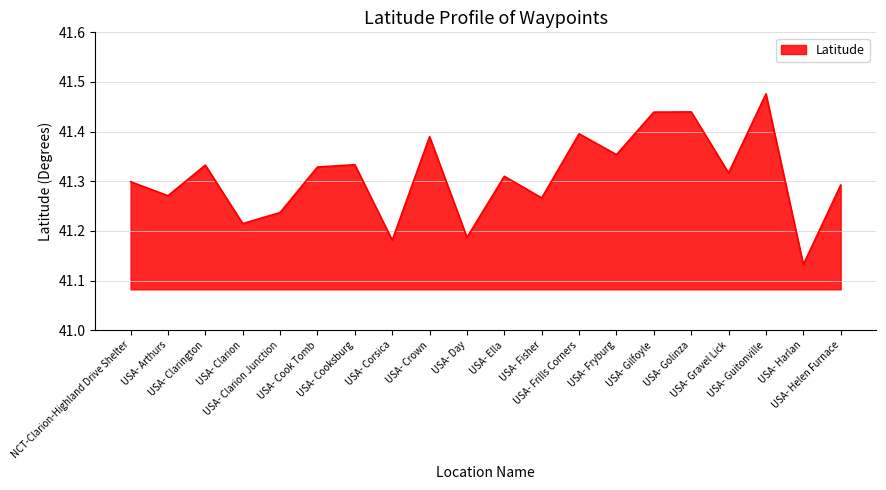

The chart shows a value of 58.6 at USA- Helen Furnace. True or false?

False